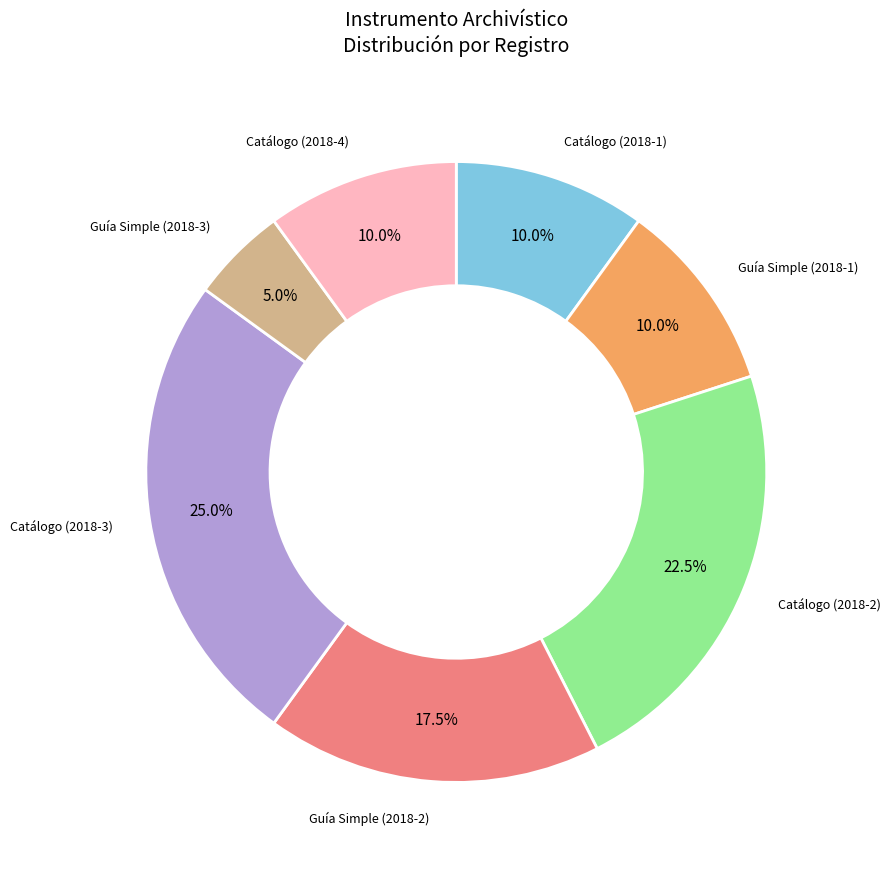

Is there a majority slice in this chart?

No